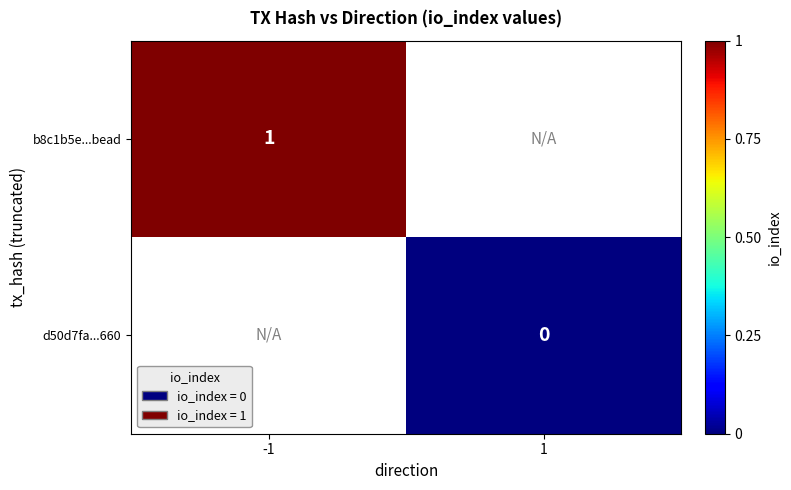

How many categories are shown in the chart?

2